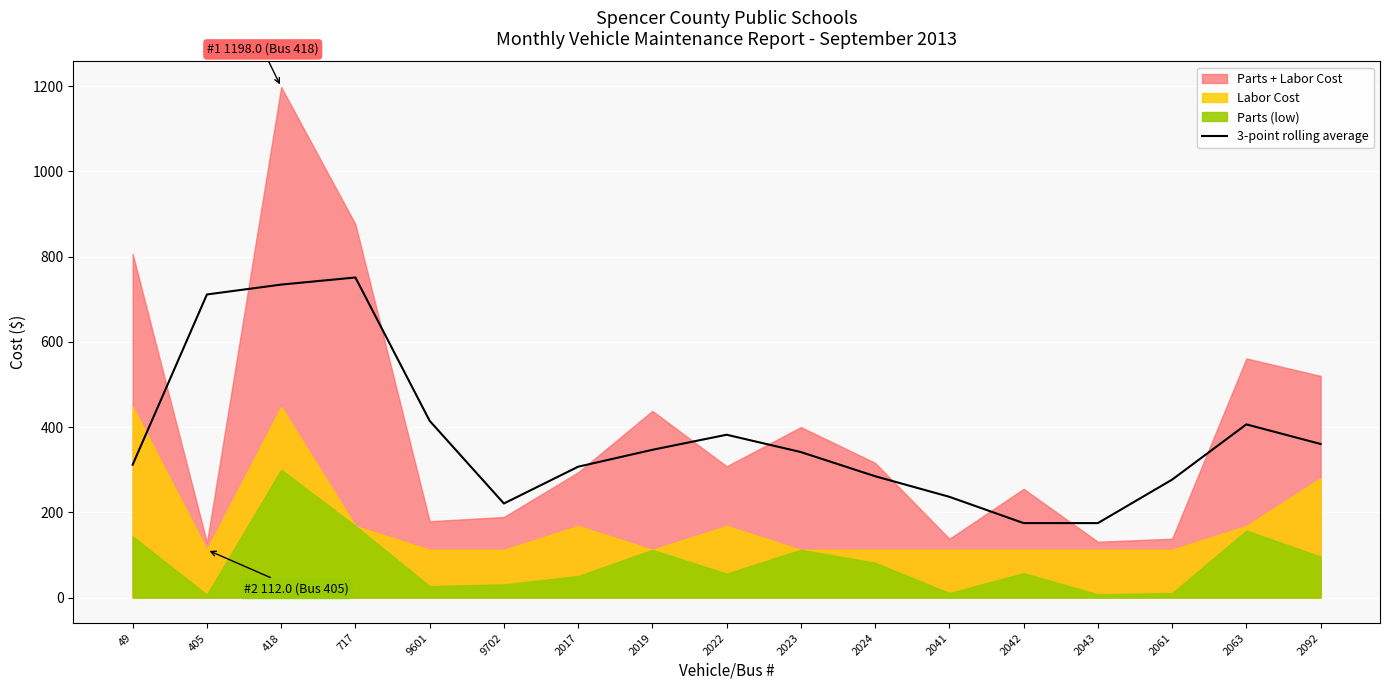

True or false: the data has more than 1 interior local peaks.

True